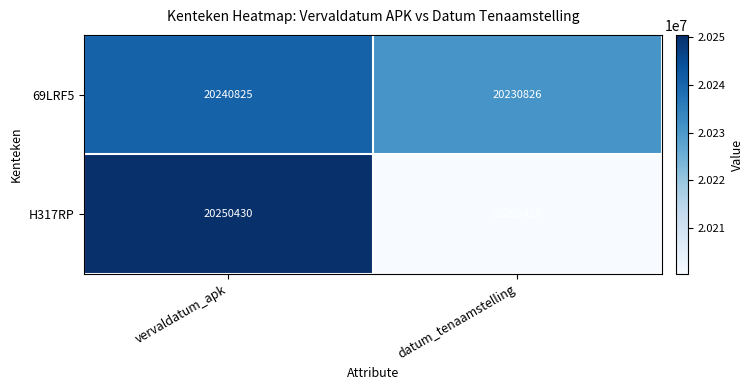

Rank the series by their average value, from lowest to highest.

H317RP, 69LRF5